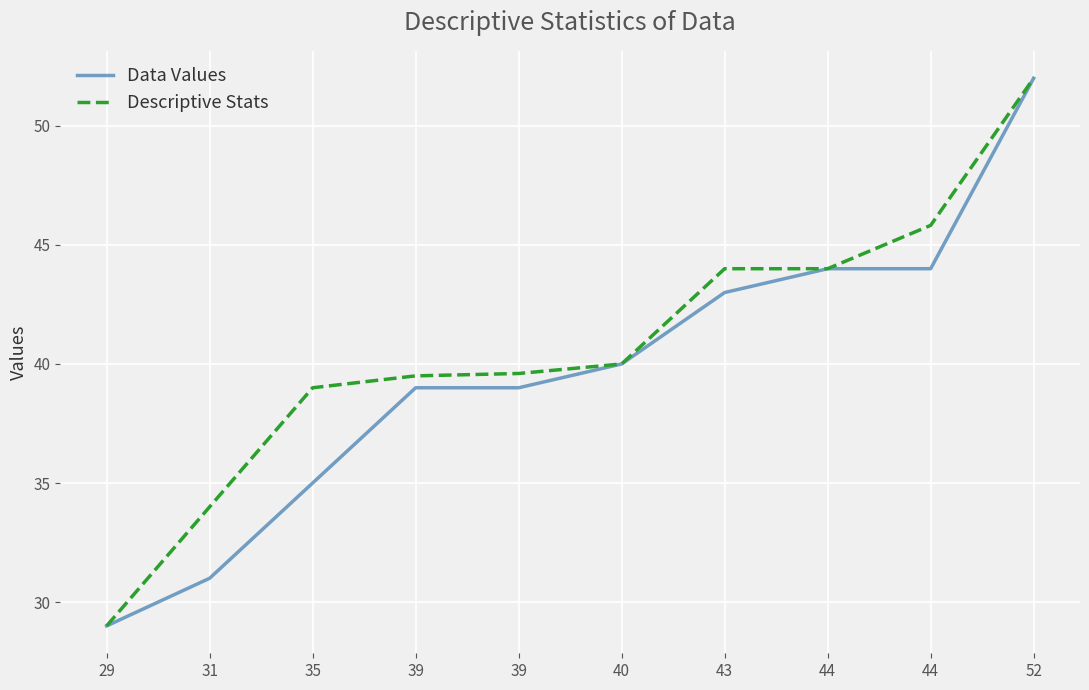

Reading right to left, list all the values displayed in this chart.

Data Values: 52.0	44.0	44.0	43.0	40.0	39.0	39.0	35.0	31.0	29.0
Descriptive Stats: 52.0	45.8	44.0	44.0	40.0	39.6	39.5	39.0	34.0	29.0